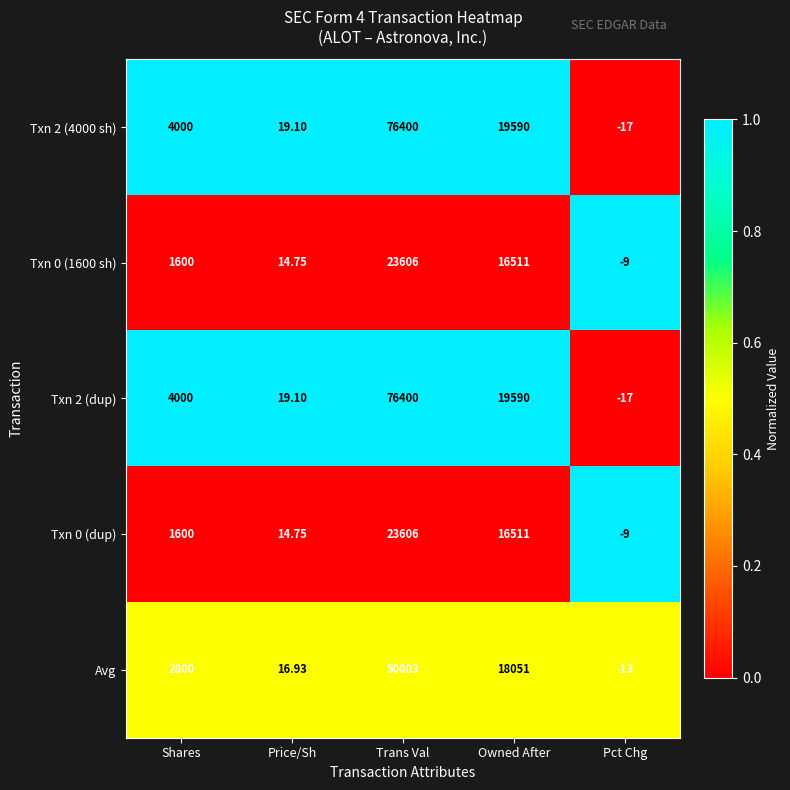

At which label is Txn 2 (4000 sh) closest to 38191?

Owned After